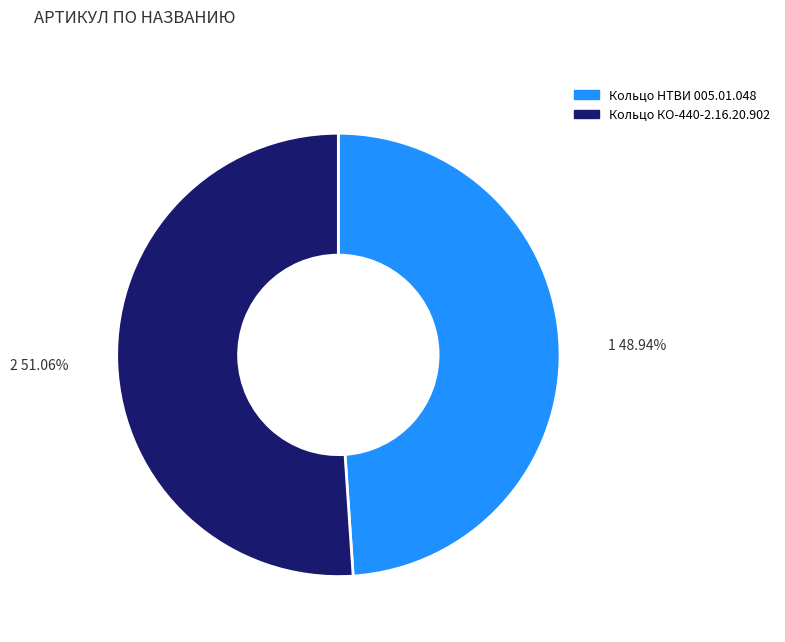

Between Кольцо НТВИ 005.01.048 and Кольцо КО-440-2.16.20.902, which is larger?

Кольцо КО-440-2.16.20.902